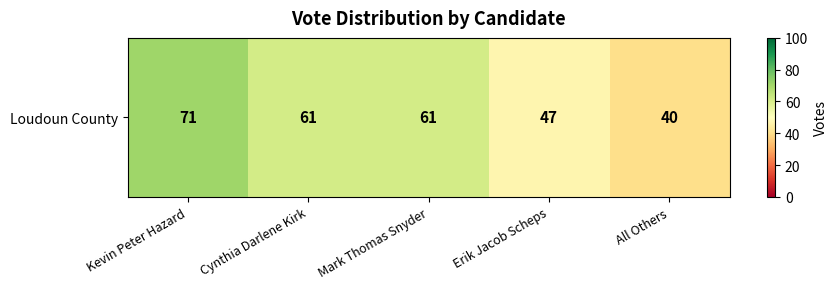

Which label corresponds to the largest value in the chart?

Kevin Peter Hazard